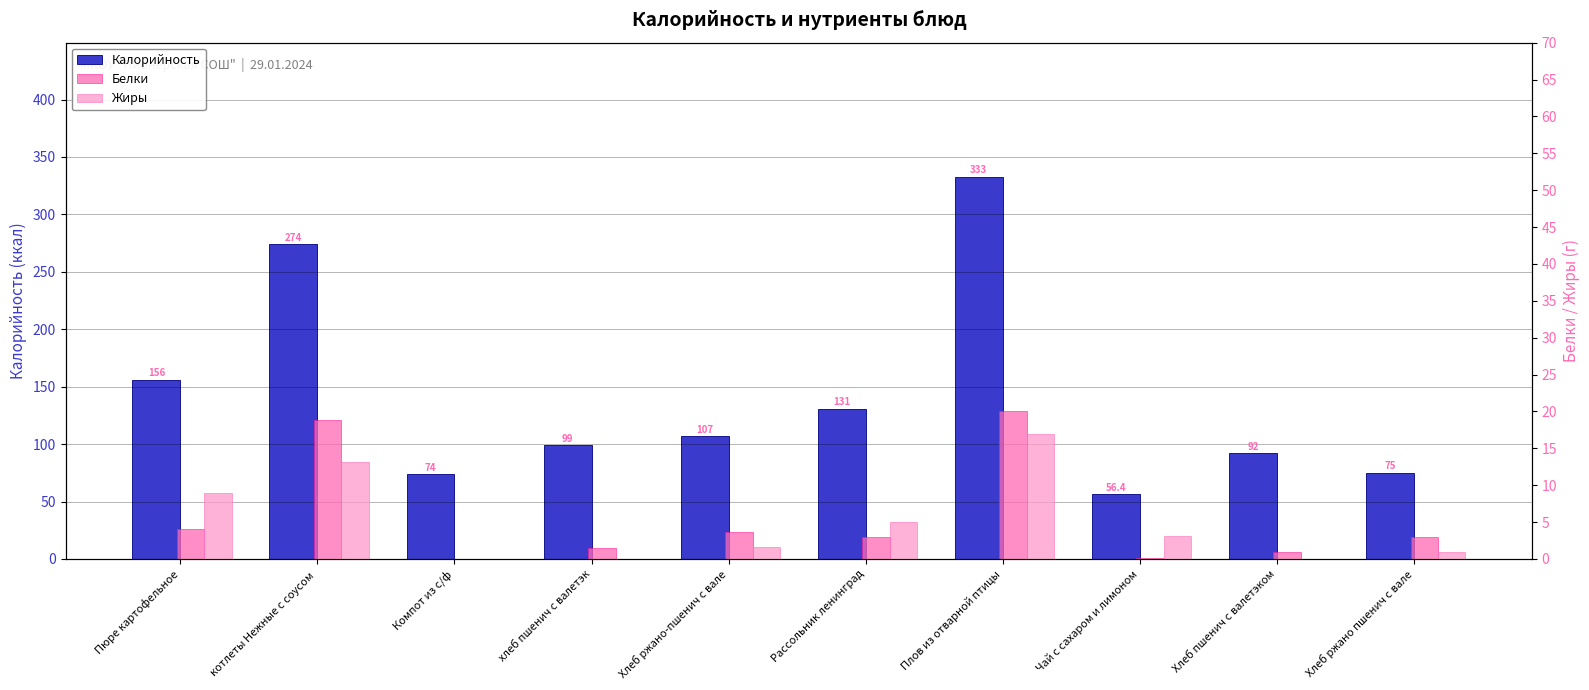

What is the total value across all series at котлеты Нежные с соусом ?

306.0